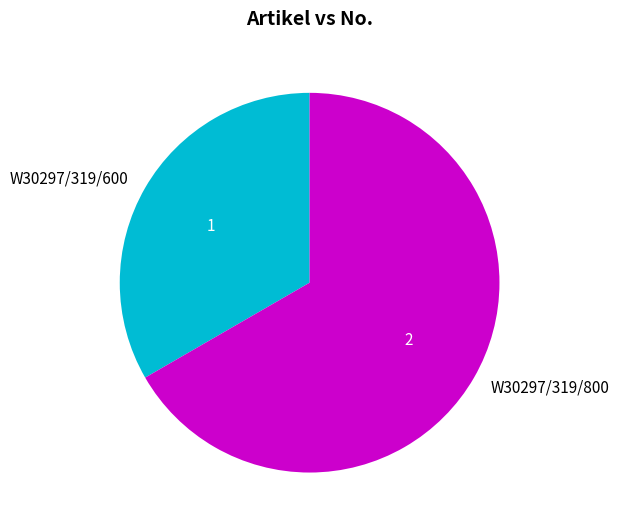

Combined, do W30297/319/600 and W30297/319/800 account for over 50%?

Yes